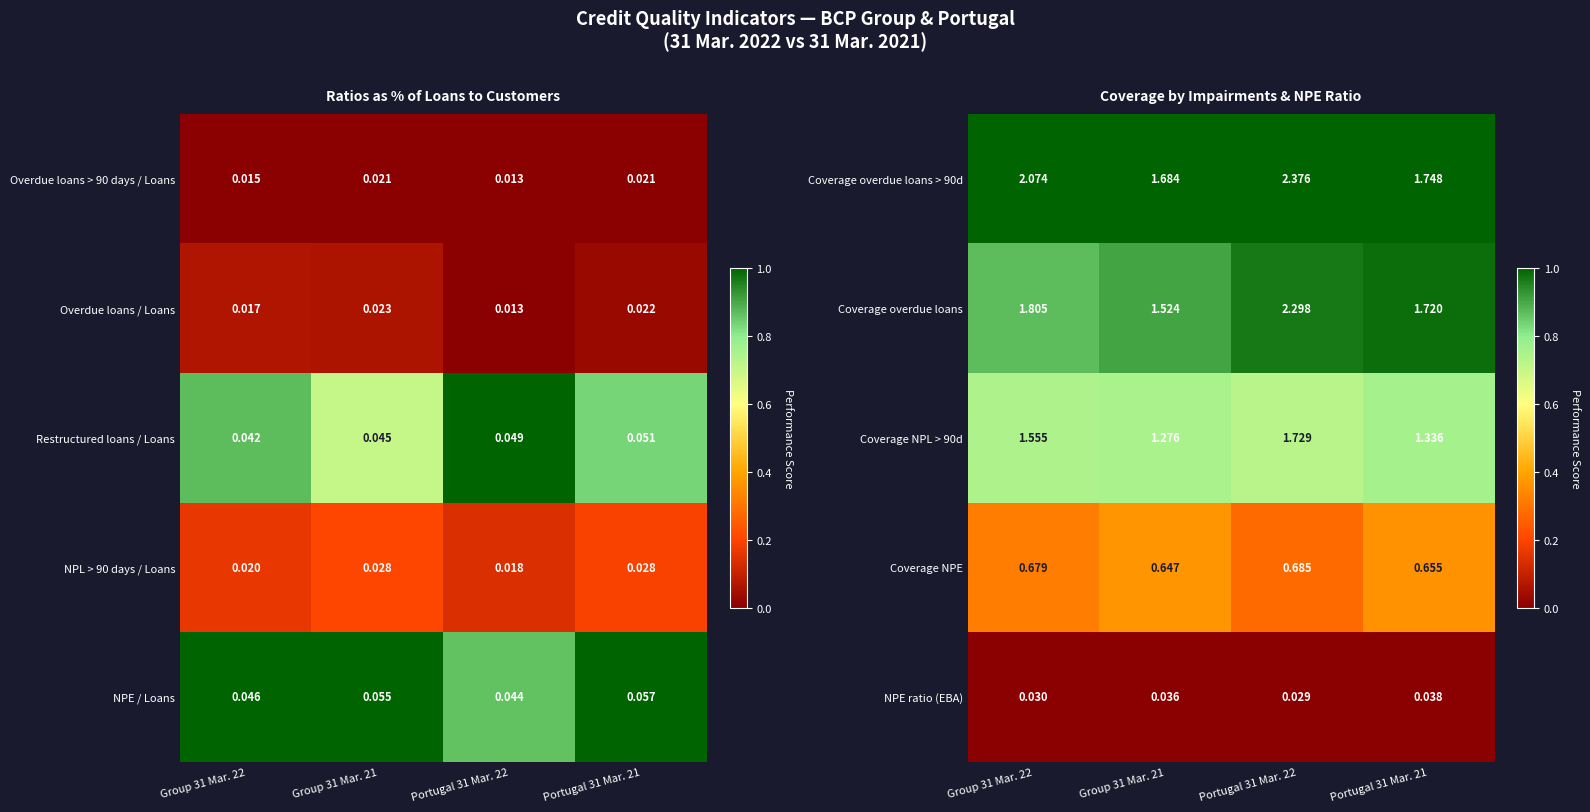

Is the value of Coverage overdue loans > 90d at Group 31 Mar. 22 greater than the value of Coverage overdue loans at Group 31 Mar. 21?

Yes